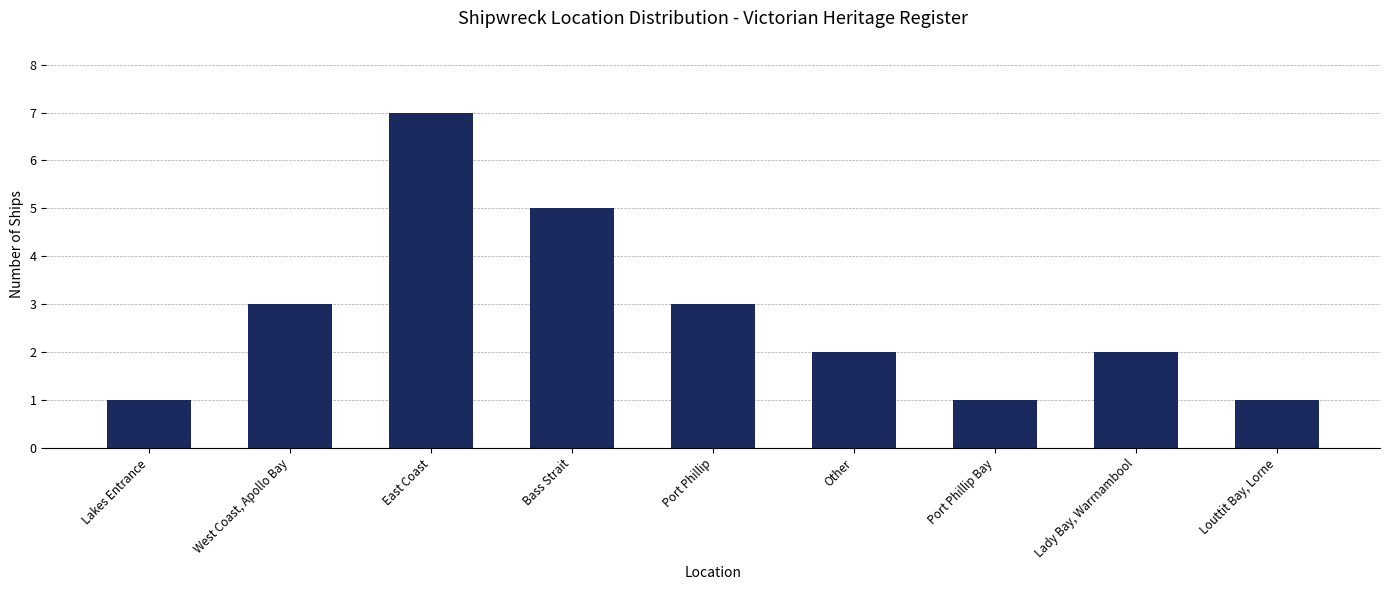

What is the difference between the values at Port Phillip Bay and Port Phillip?

2